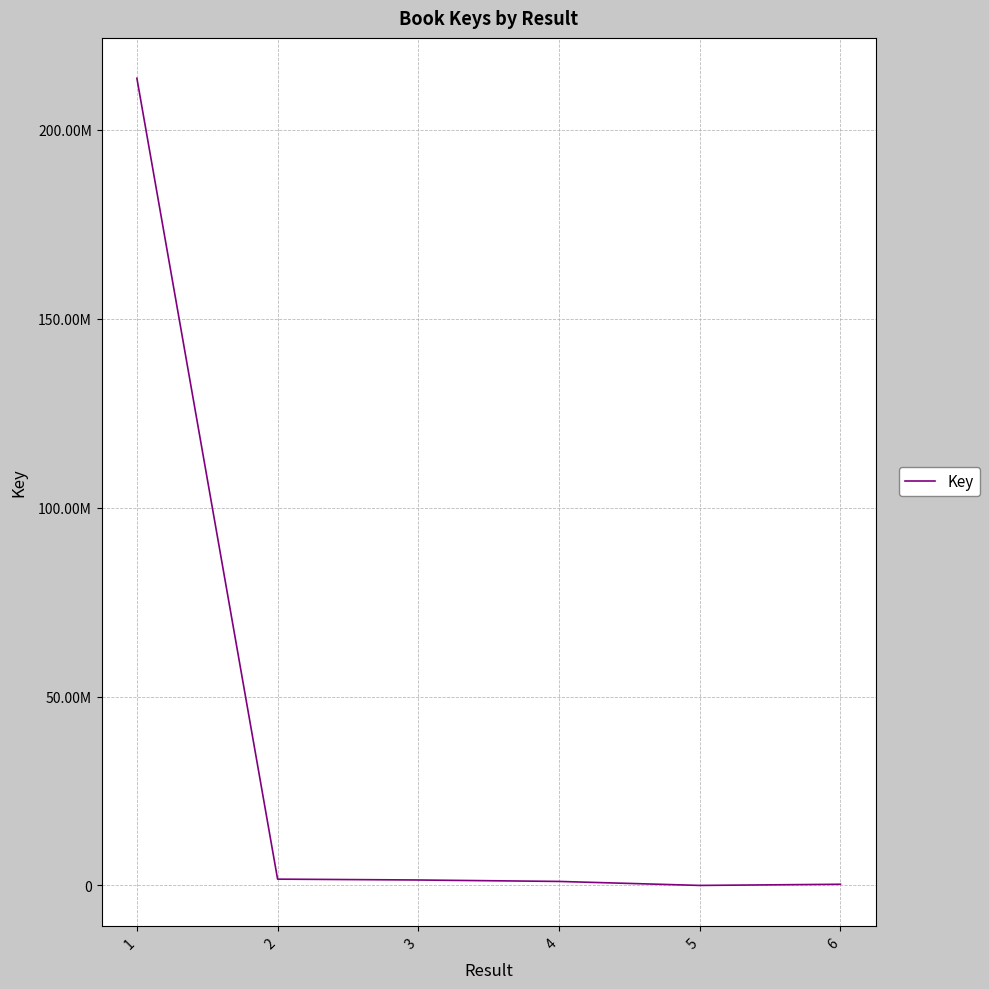

List the labels in order of value, largest first.

1, 2, 3, 4, 6, 5